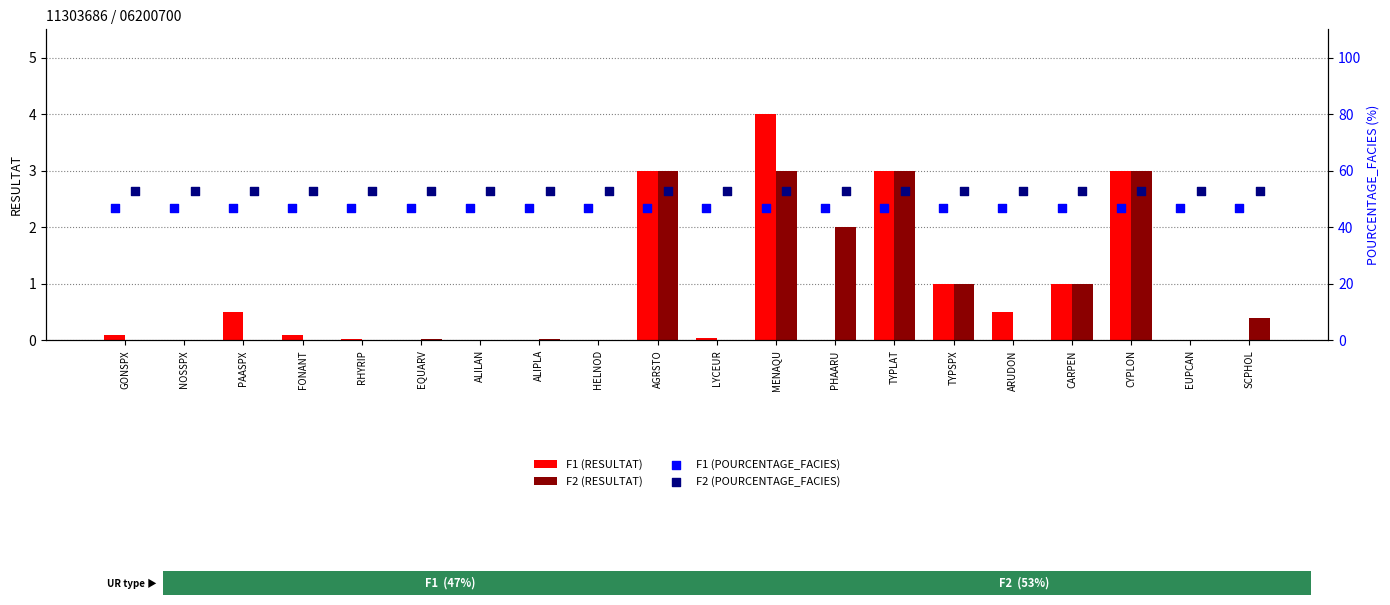

At which label does F1 (RESULTAT) reach its peak?

MENAQU